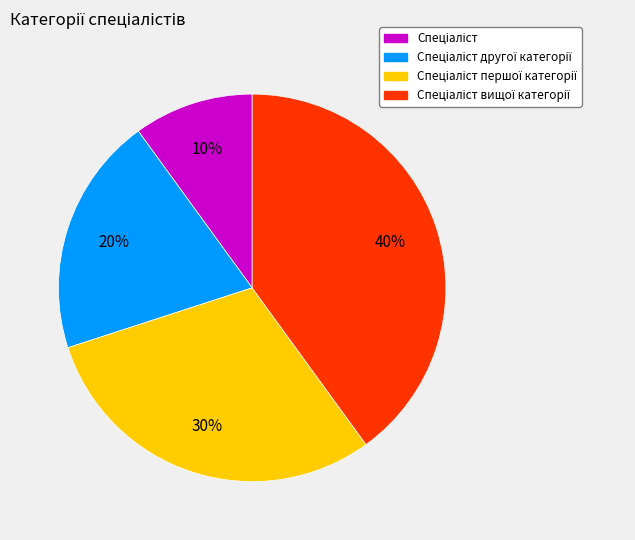

Is there any slice that represents more than half of the pie?

No